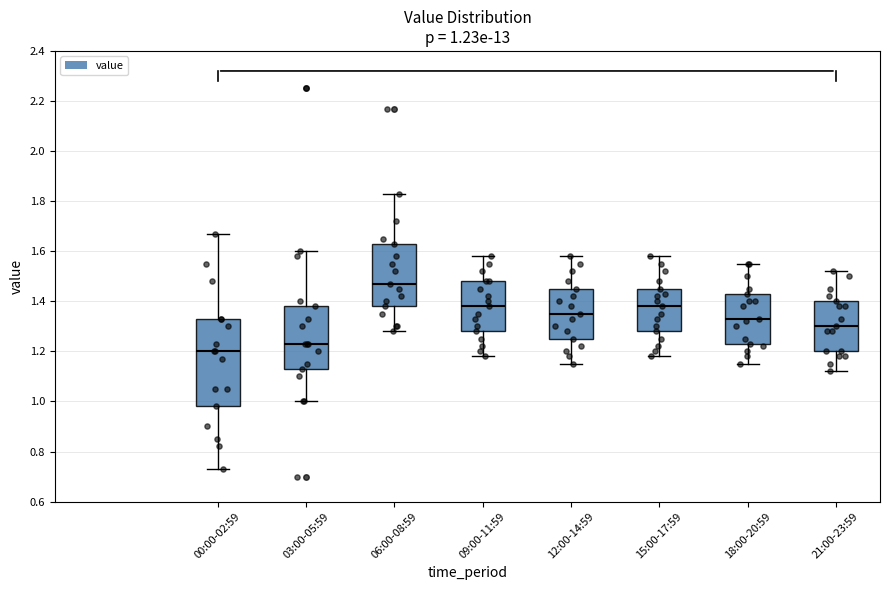

Which box's median line is the highest?

06:00-08:59